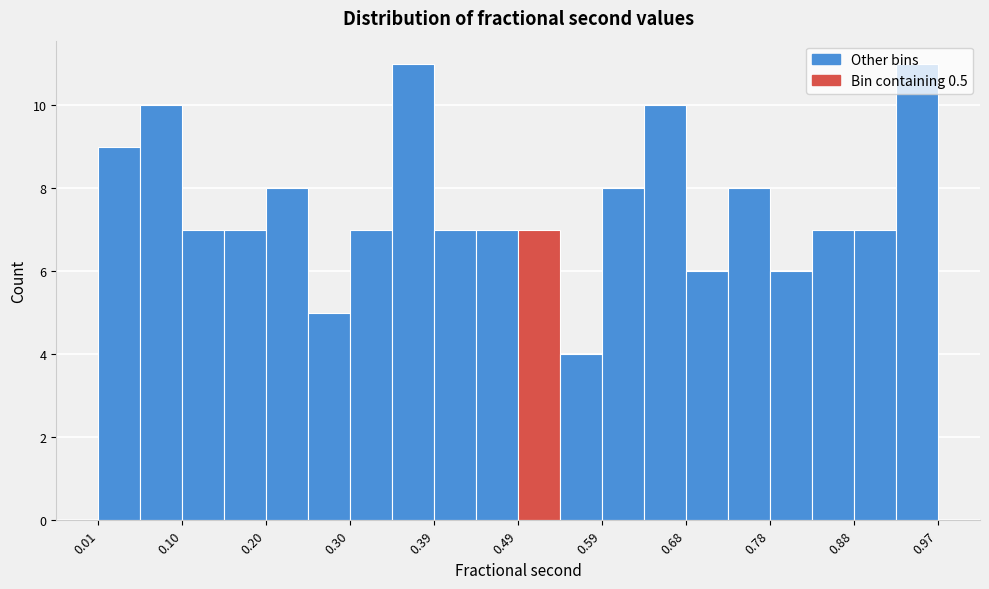

Reading left to right, transcribe this chart: for each bar, give the range it covers on the x-axis and its height. Neither the bar edges nor the heights are printed on the chart, so give them approximately, as read against the axes.

0.01 to 0.06: 9
0.06 to 0.10: 10
0.10 to 0.15: 7
0.15 to 0.20: 7
0.20 to 0.25: 8
0.25 to 0.30: 5
0.30 to 0.35: 7
0.35 to 0.39: 11
0.39 to 0.44: 7
0.44 to 0.49: 7
0.49 to 0.54: 7
0.54 to 0.59: 4
0.59 to 0.63: 8
0.63 to 0.68: 10
0.68 to 0.73: 6
0.73 to 0.78: 8
0.78 to 0.83: 6
0.83 to 0.88: 7
0.88 to 0.92: 7
0.92 to 0.97: 11